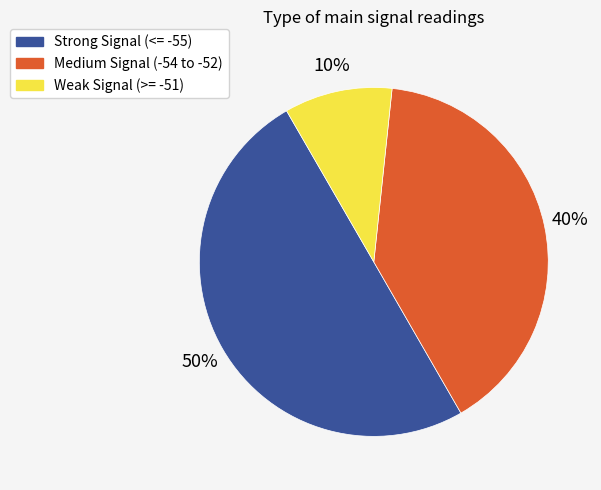

To the nearest percent, what is the average slice percentage?

33%